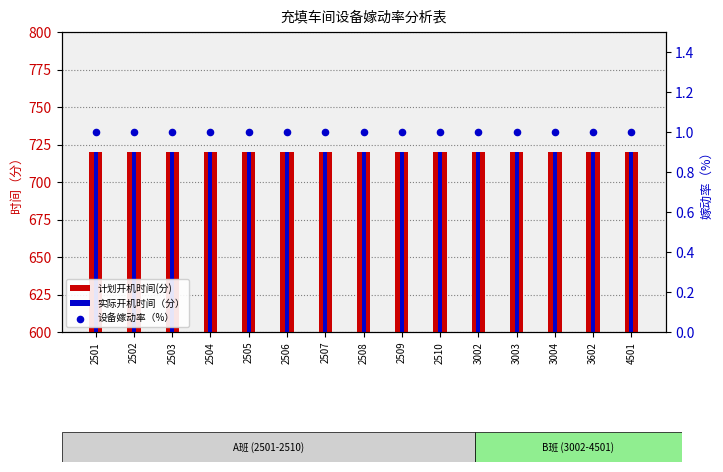

Which series reaches the minimum Y coordinate?

设备嫁动率（%）